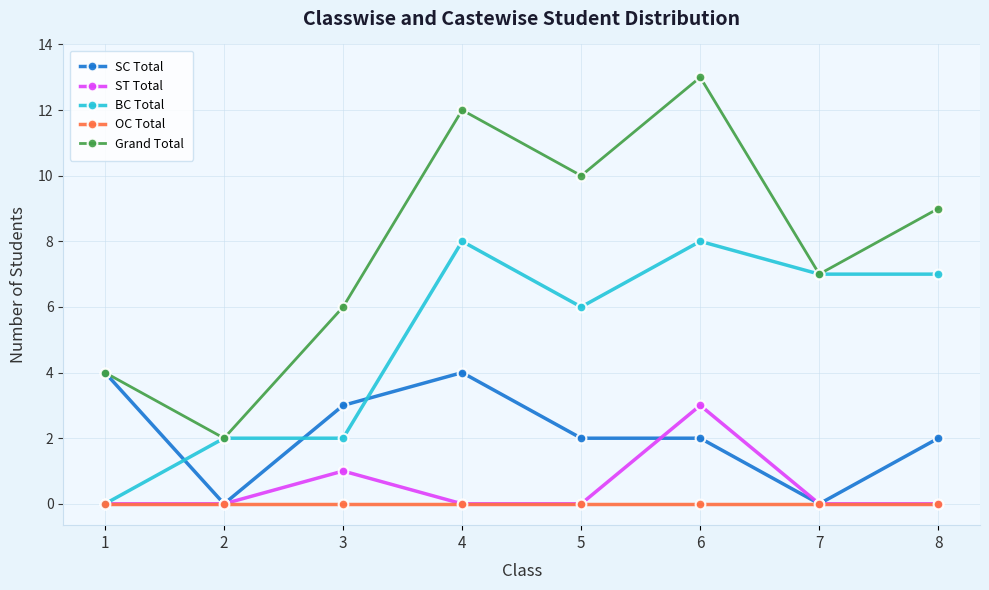

True or false: ST Total and Grand Total cross at least once.

False